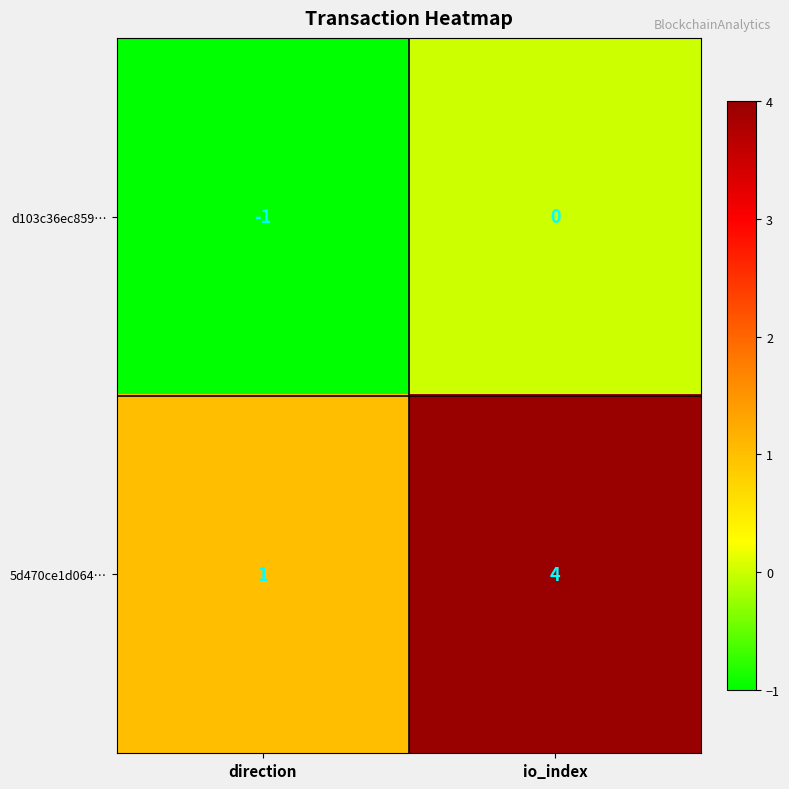

Which series has the largest total across all categories?

5d470ce1d064…